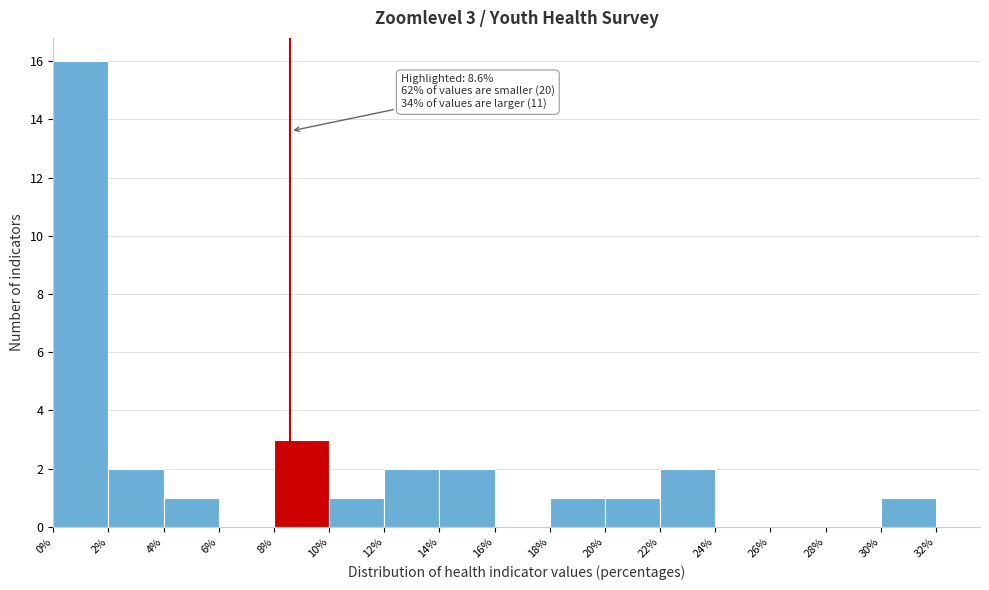

Which range on the x-axis has the tallest bar?

0% to 2%